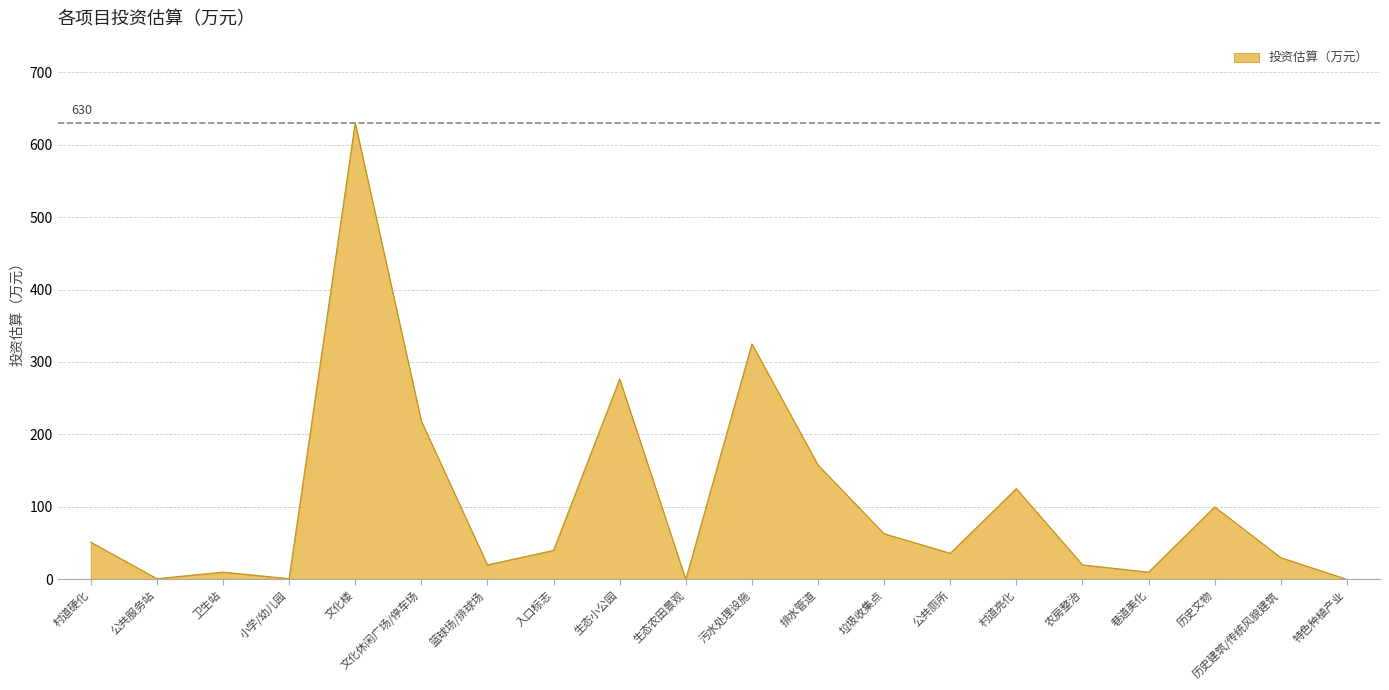

Which has a higher value, 巷道美化 or 垃圾收集点?

垃圾收集点